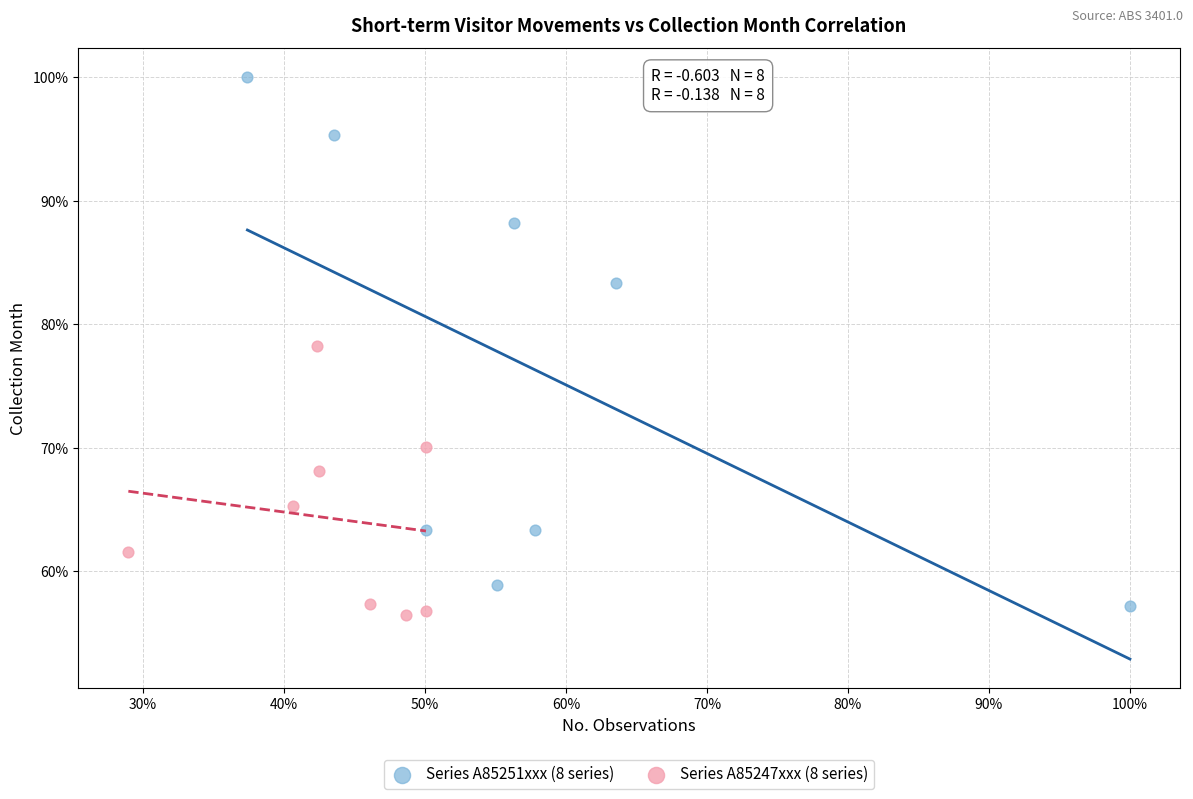

What are all the series names shown in the legend?

Series A85251xxx (8 series), Series A85247xxx (8 series)